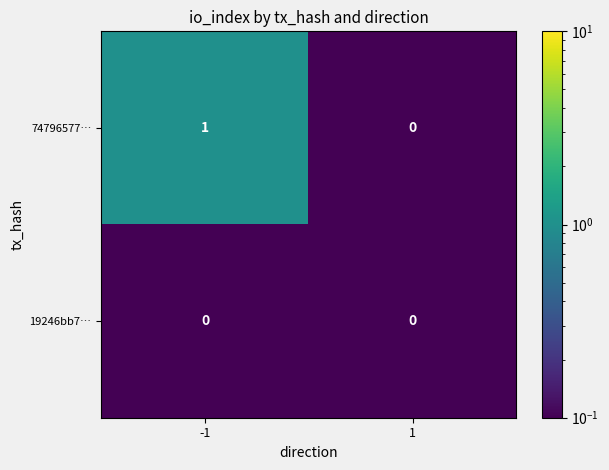

Which series has the largest total across all categories?

74796577…